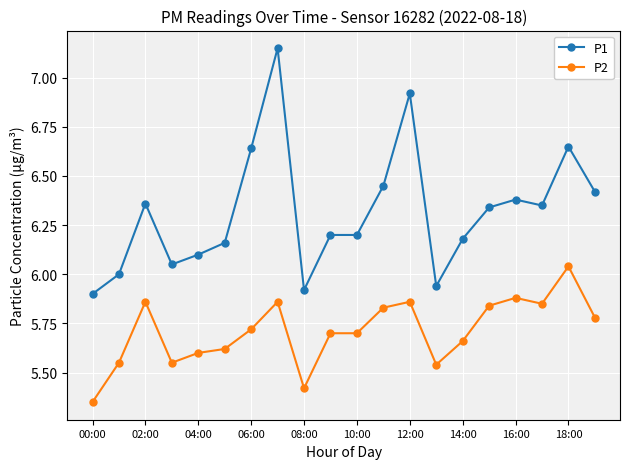

Count the number of categories in the chart.

20